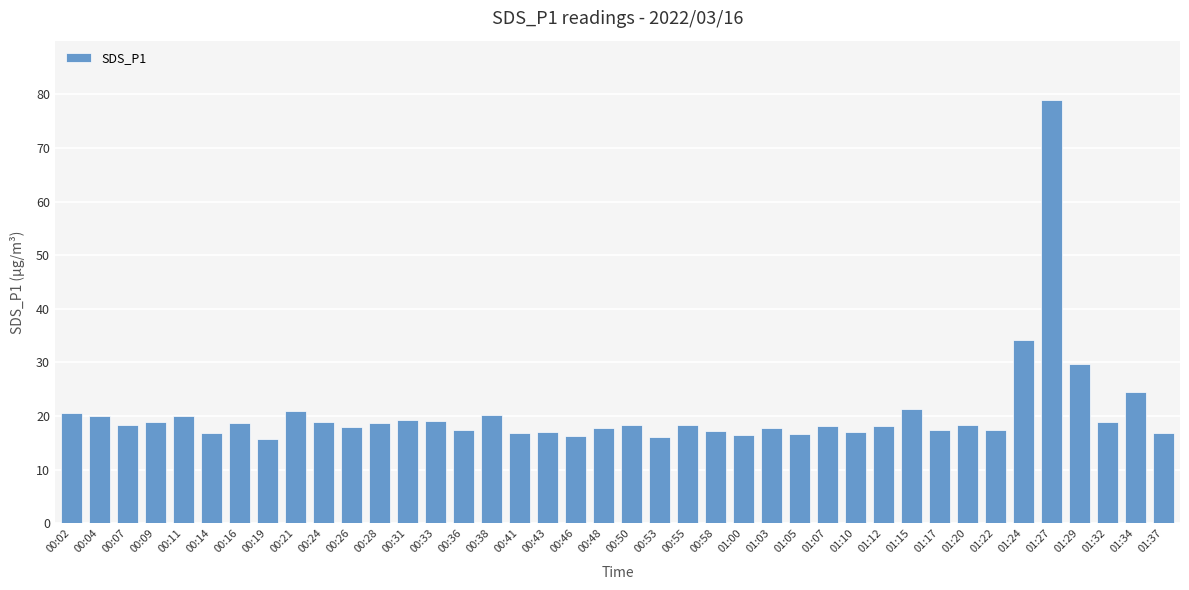

How many distinct data groups are displayed?

1